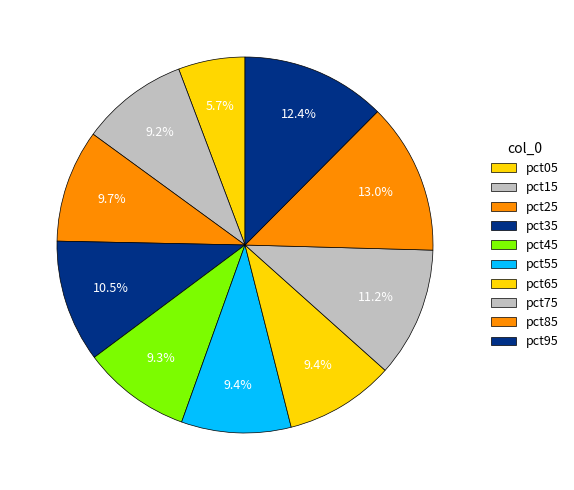

Do pct45 and pct15 together represent more than half of the pie?

No